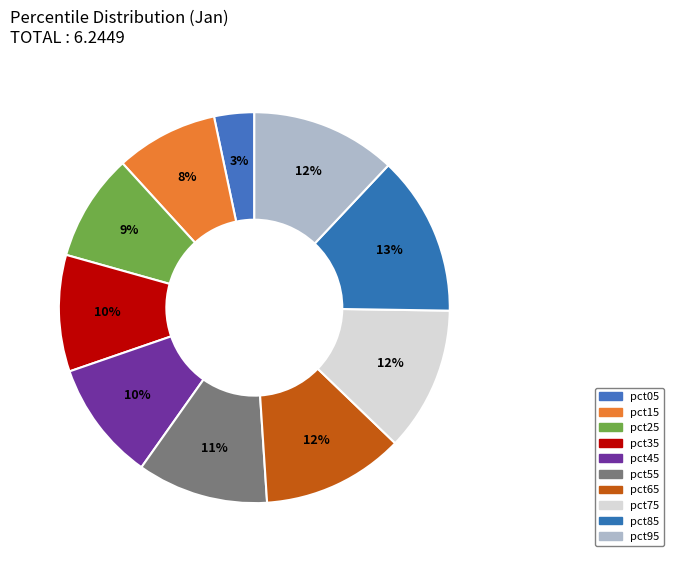

What percentage is the pct85 slice, to the nearest percent?

13%